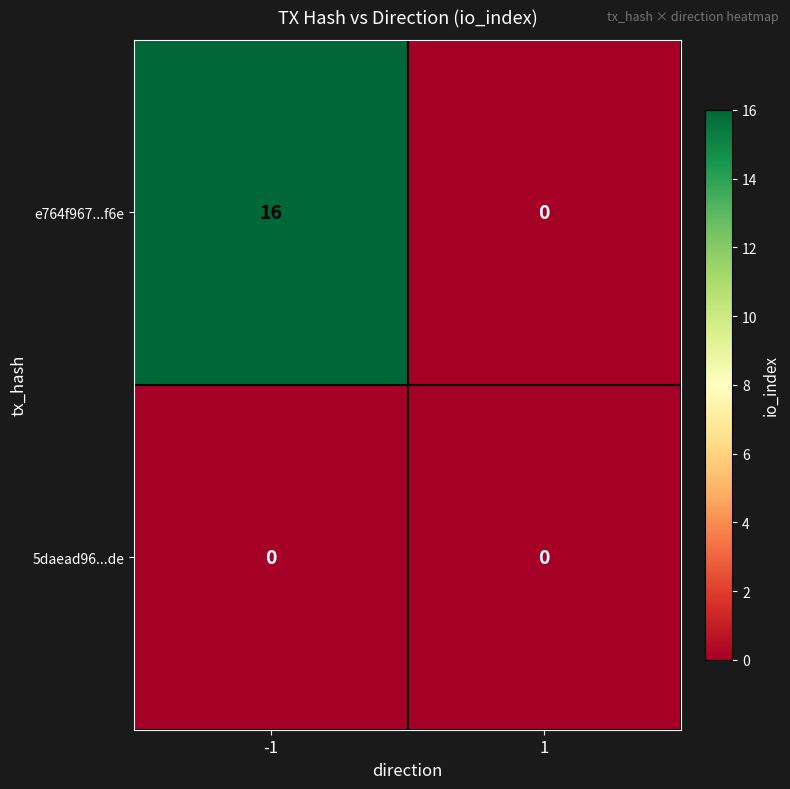

Which series has the widest spread of values?

e764f967...f6e